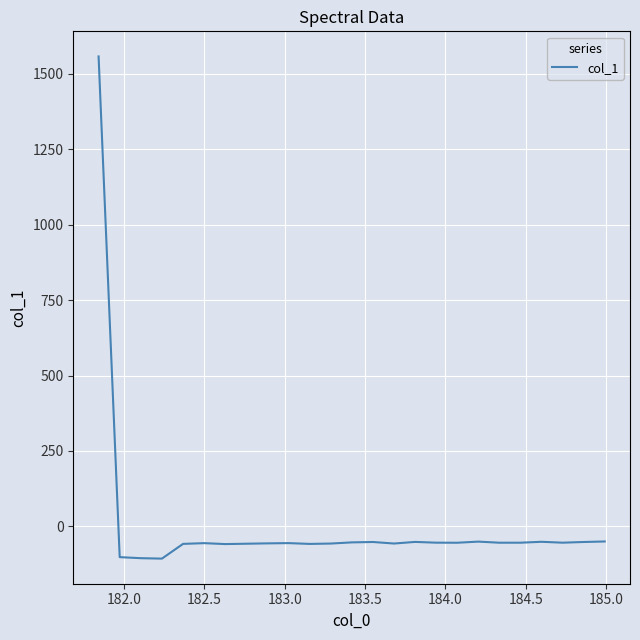

What is the maximum value shown in the chart?

1557.2